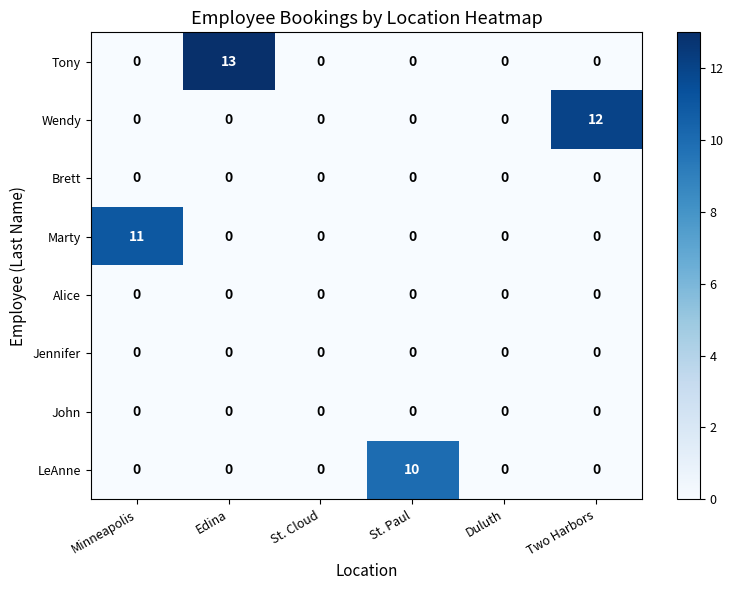

Which series has the largest total across all categories?

Tony